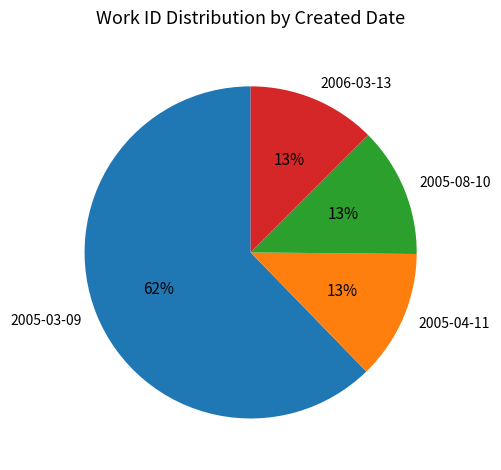

Which category has the biggest portion of the pie?

2005-03-09